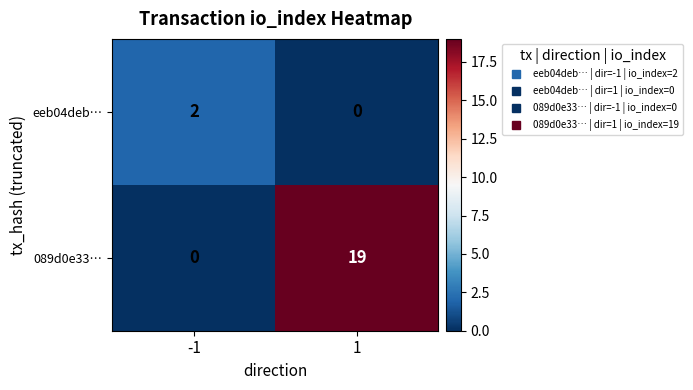

Reading left to right, list all the values displayed in this chart.

eeb04deb…: 2	0
089d0e33…: 0	19